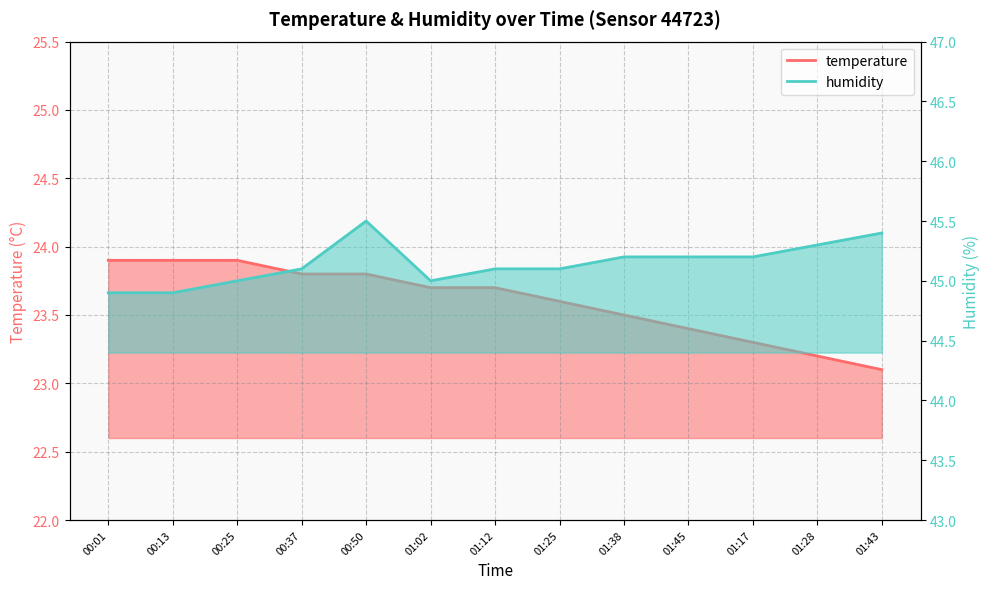

What is the difference between the second highest and minimum values in the humidity series?

0.5